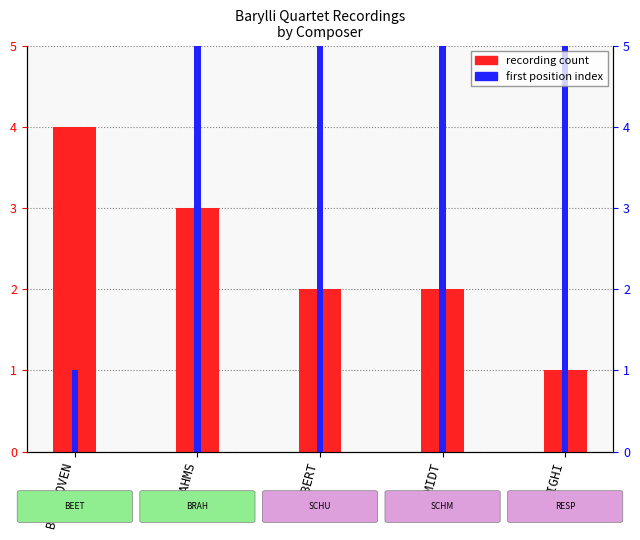

What position from the right is SCHMIDT?

2